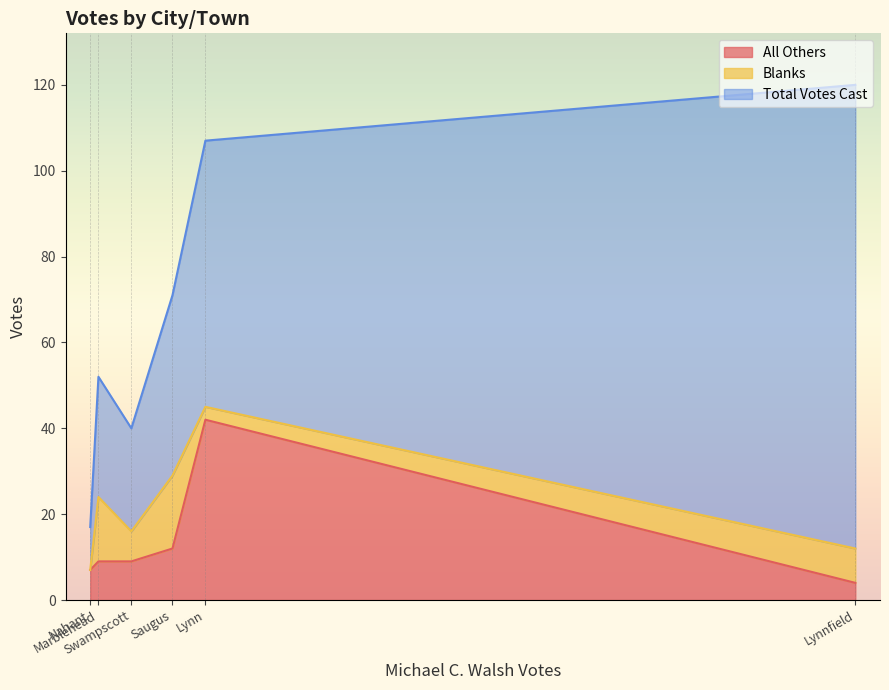

At which category is the sum across all series the highest?

Lynnfield